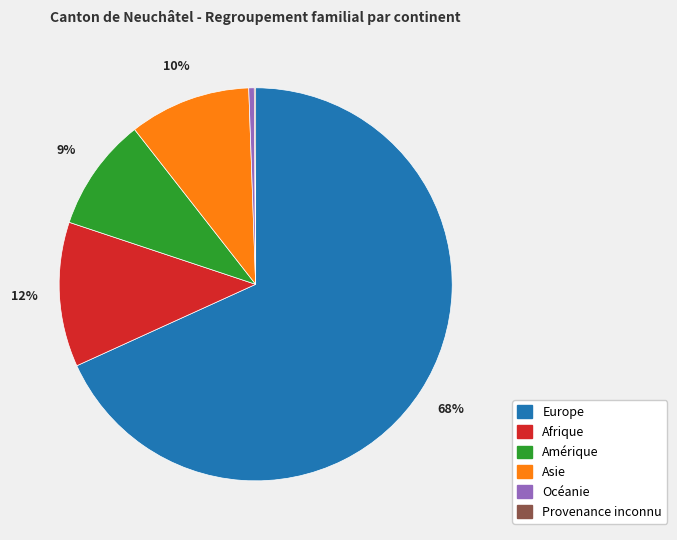

To the nearest percent, what percentage of the pie is Asie?

10%